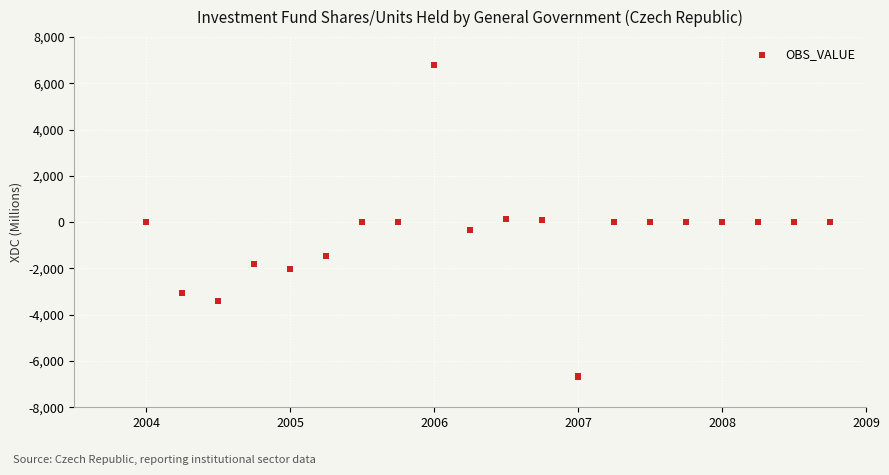

What is the range of Y values (max minus min)?

13465